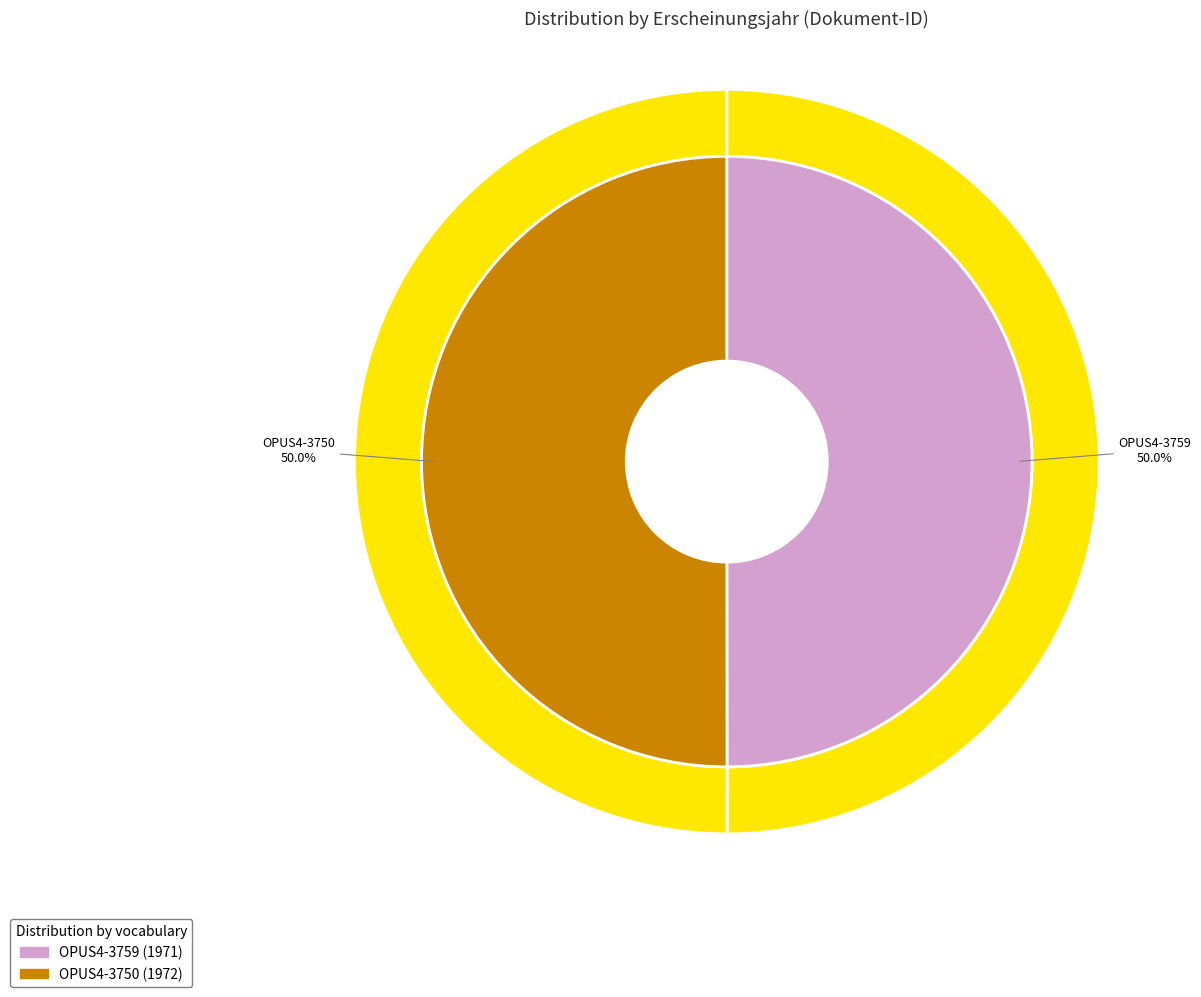

Which slice is the largest?

OPUS4-3750